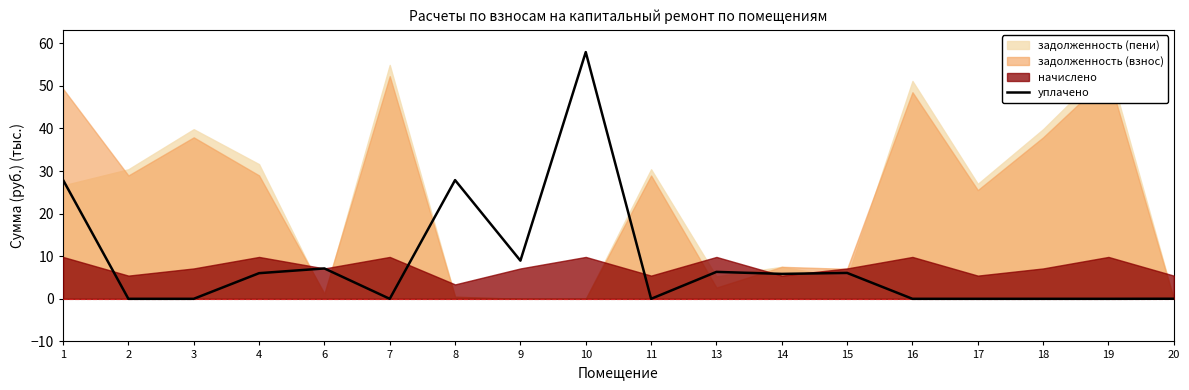

At which category does the data reach its first local valley?

7